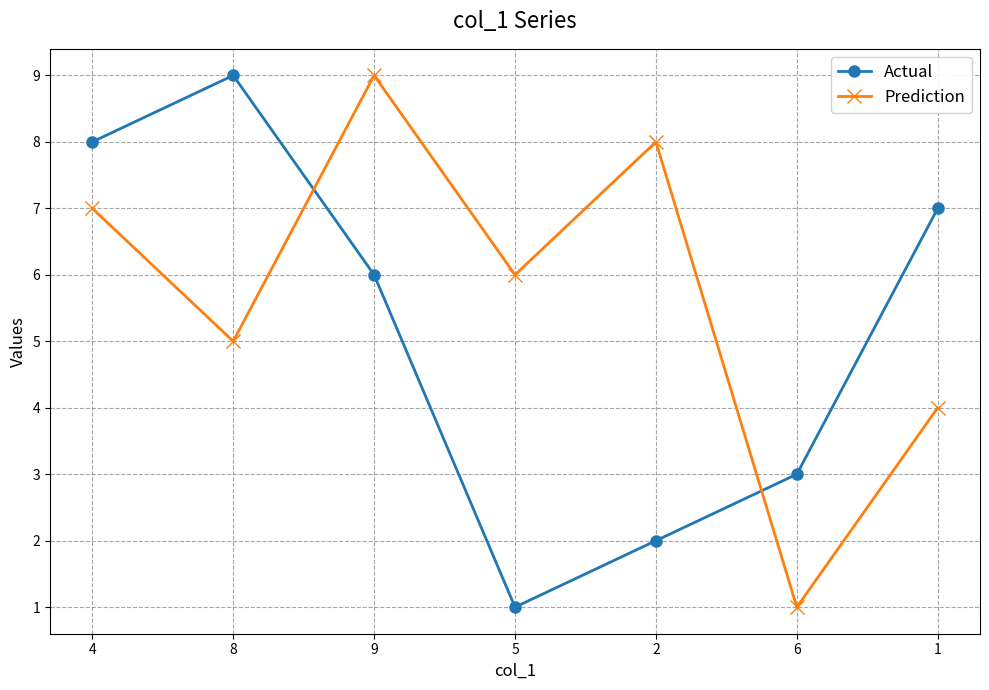

What is the highest value of the Prediction series?

9